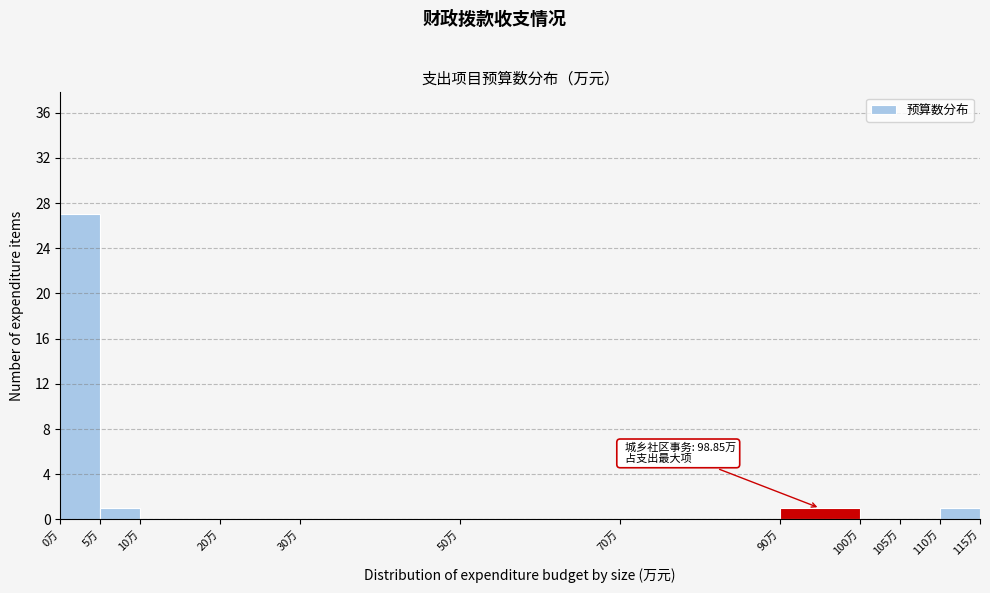

Over which range of the x-axis is the bar tallest?

0 to 5